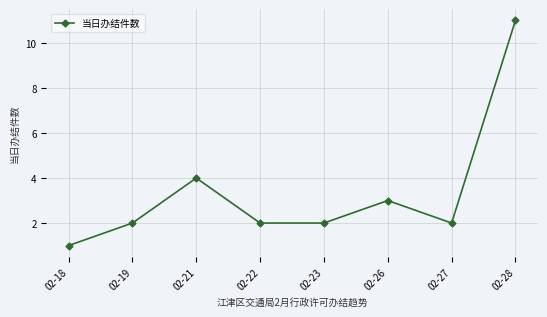

At which category does the data reach its first local peak?

02-21